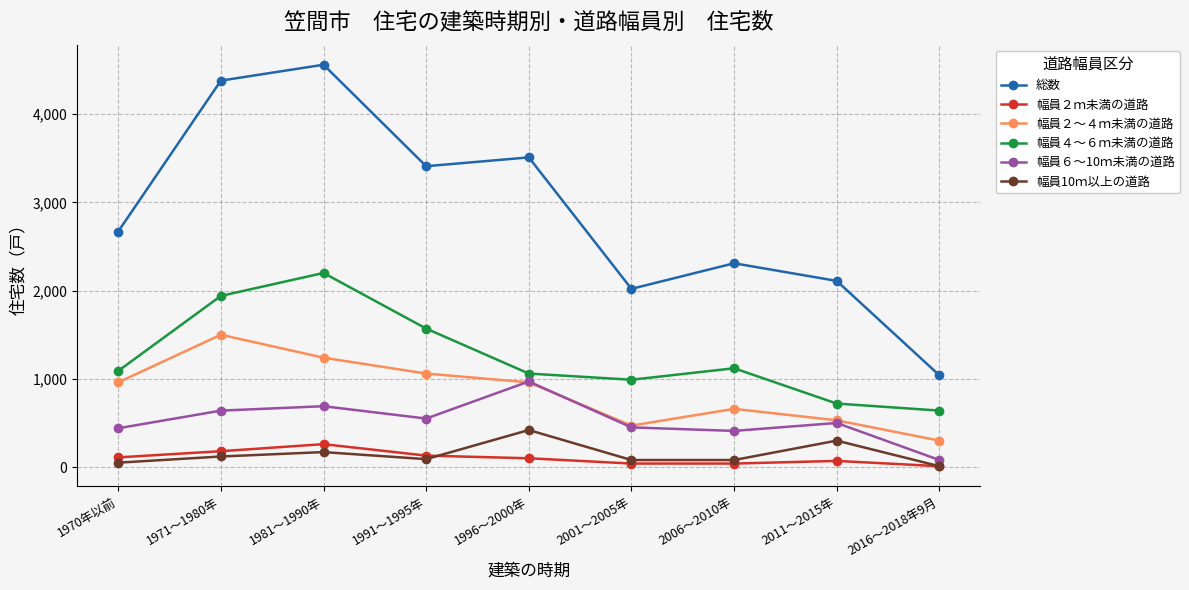

True or false: 幅員２～４ｍ未満の道路 has a value of 530 at 2011～2015年.

True